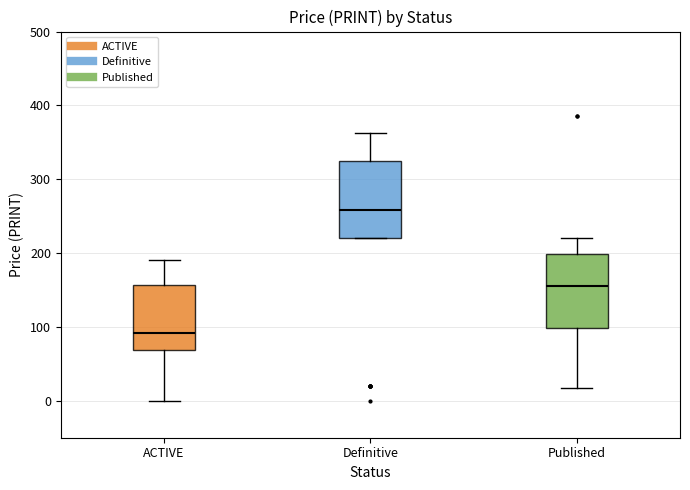

Where does the upper whisker of the box for Published end on the y-axis? The values are not printed on the chart, so give them approximately, as read against the axis.

220